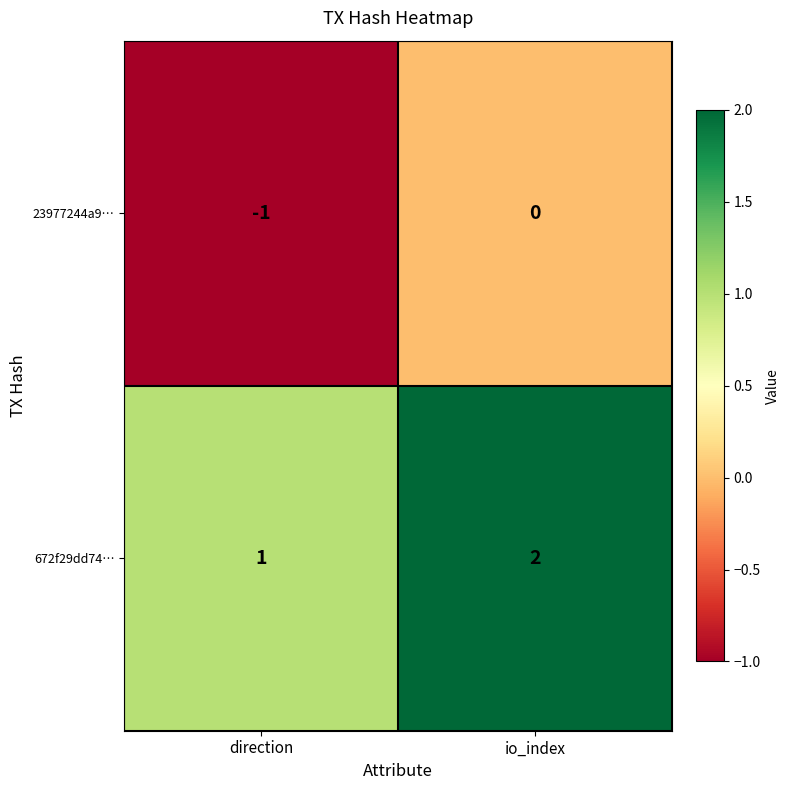

At which label does 23977244a9… reach its peak?

io_index